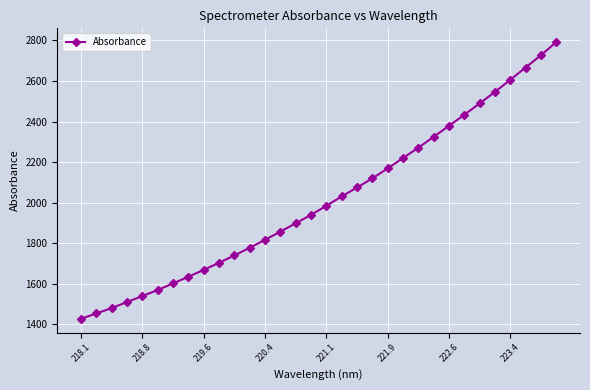

How many data points are less than 1984?

16